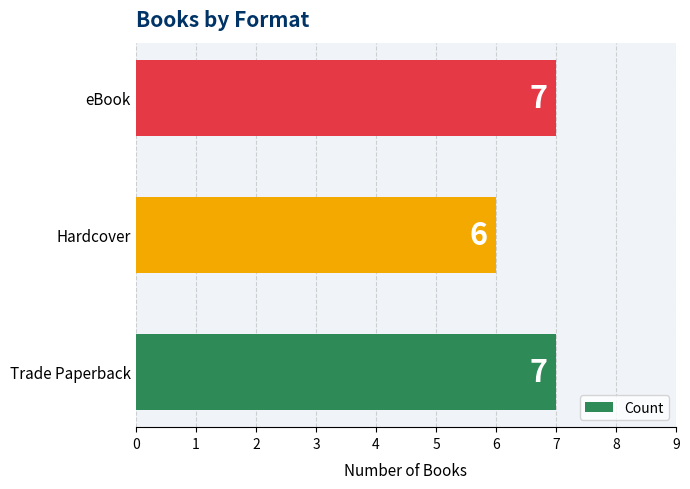

What is the difference between the maximum and minimum values?

1